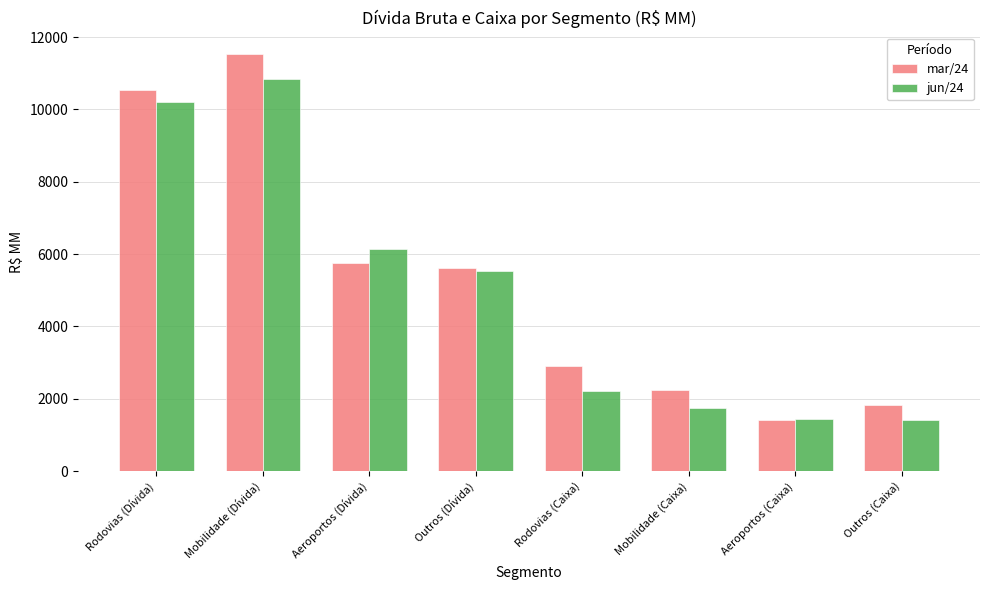

List the labels in order of mar/24 value, smallest first.

Aeroportos (Caixa), Outros (Caixa), Mobilidade (Caixa), Rodovias (Caixa), Outros (Dívida), Aeroportos (Dívida), Rodovias (Dívida), Mobilidade (Dívida)